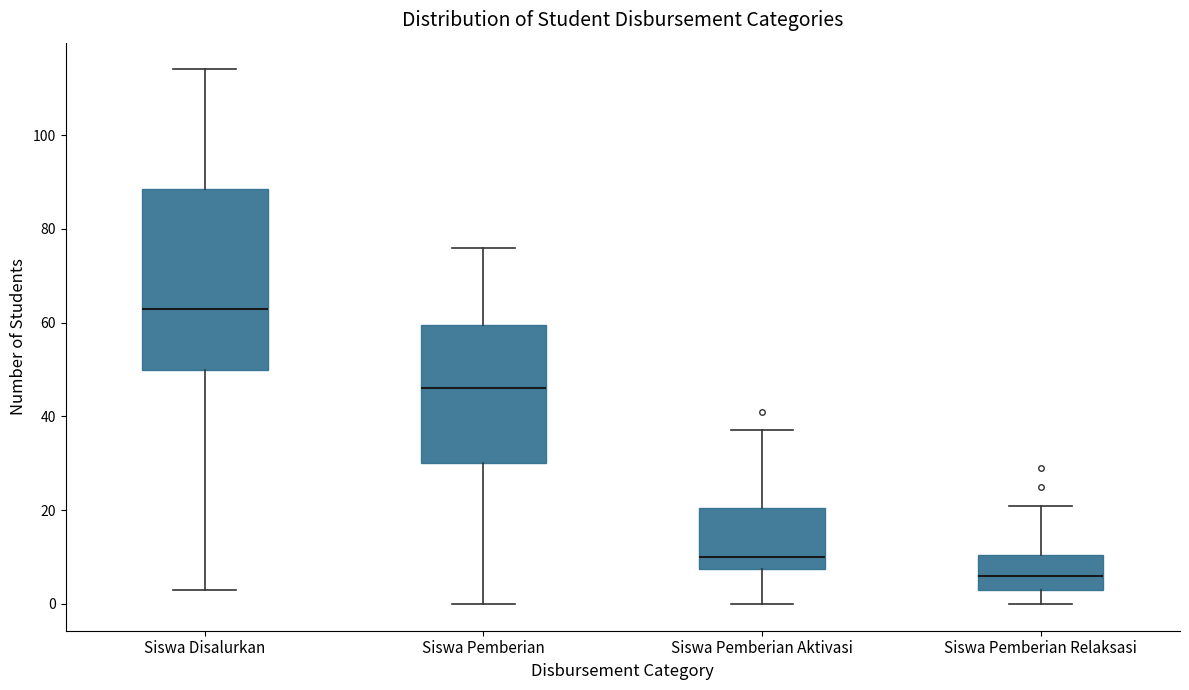

Which box is the tallest, from its lower edge to its upper edge?

Siswa Disalurkan